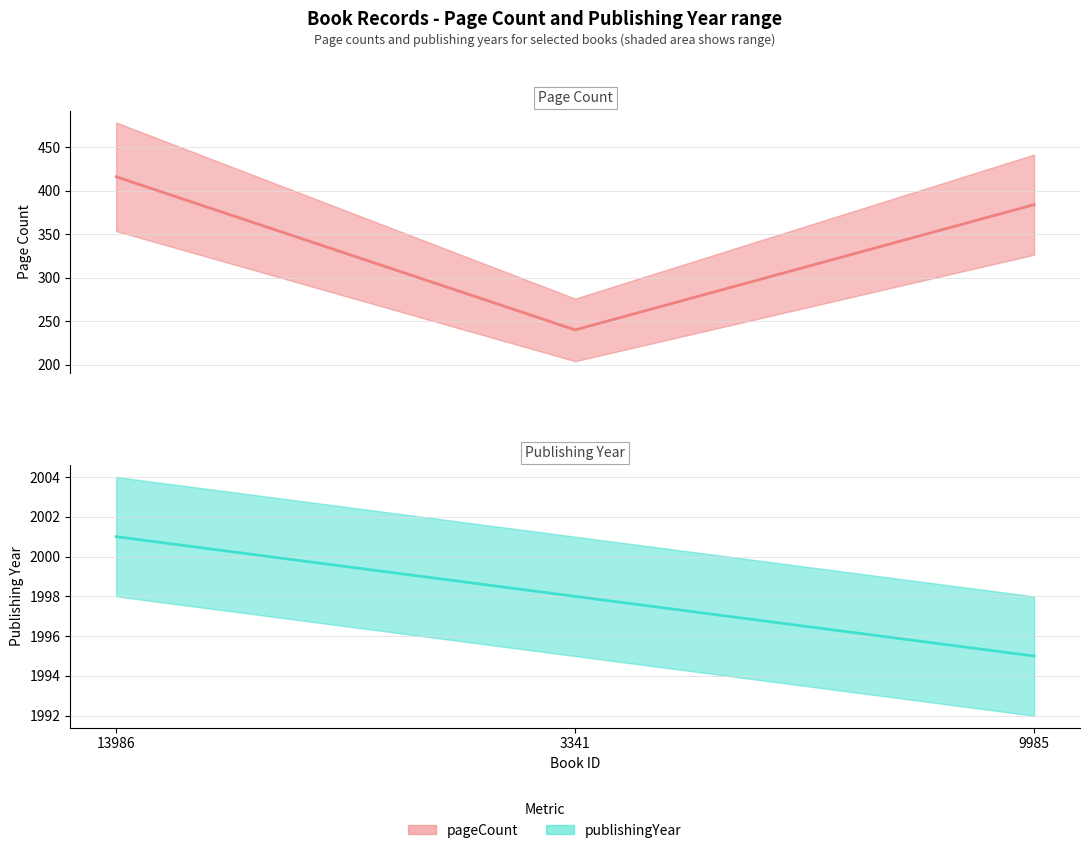

Is the value of publishingYear (actual) at 9985 greater than the value of pageCount (actual) at 13986?

Yes